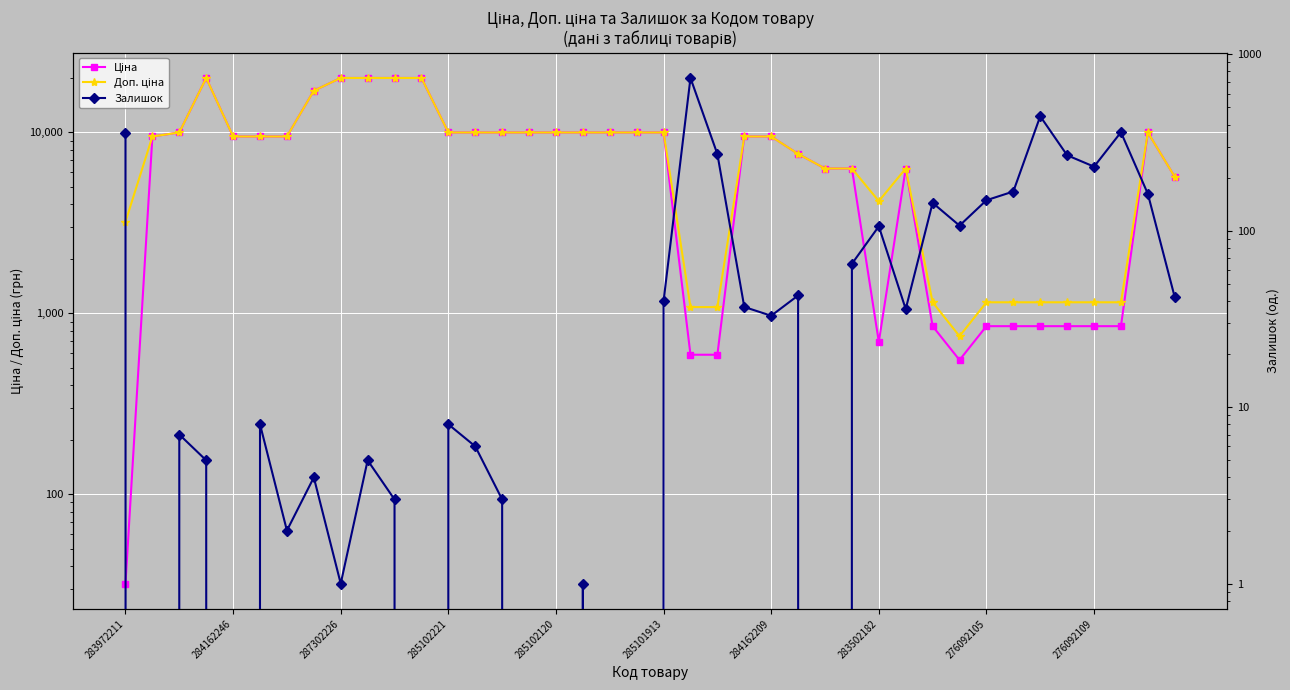

Which category has the lowest value across all series?

284162246